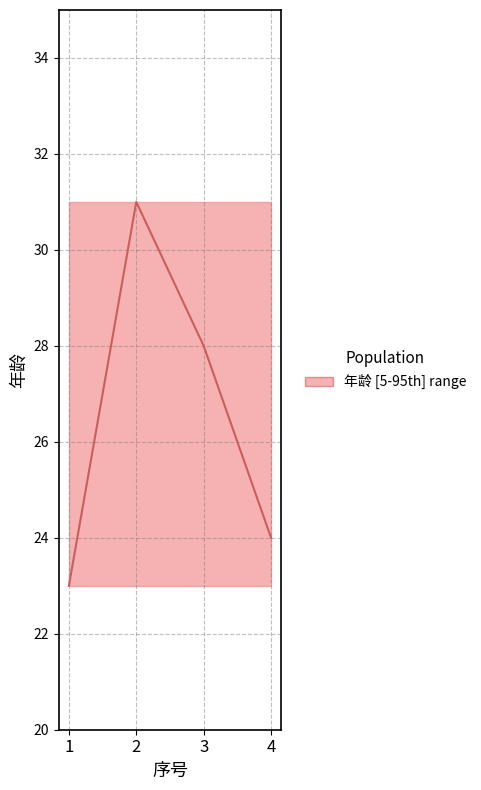

How many values are below 28?

2